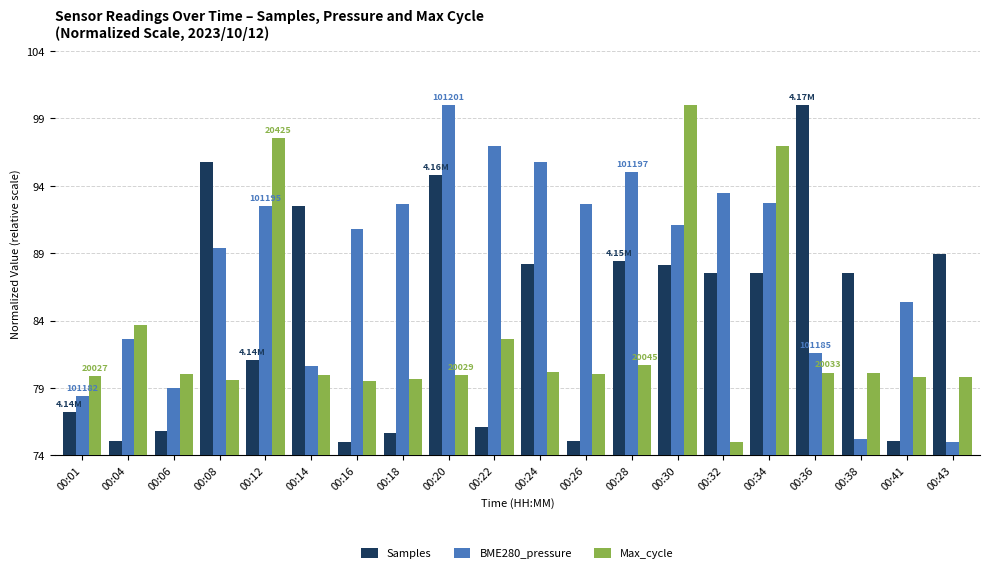

What is the sum of all BME280_pressure values?

1760.9